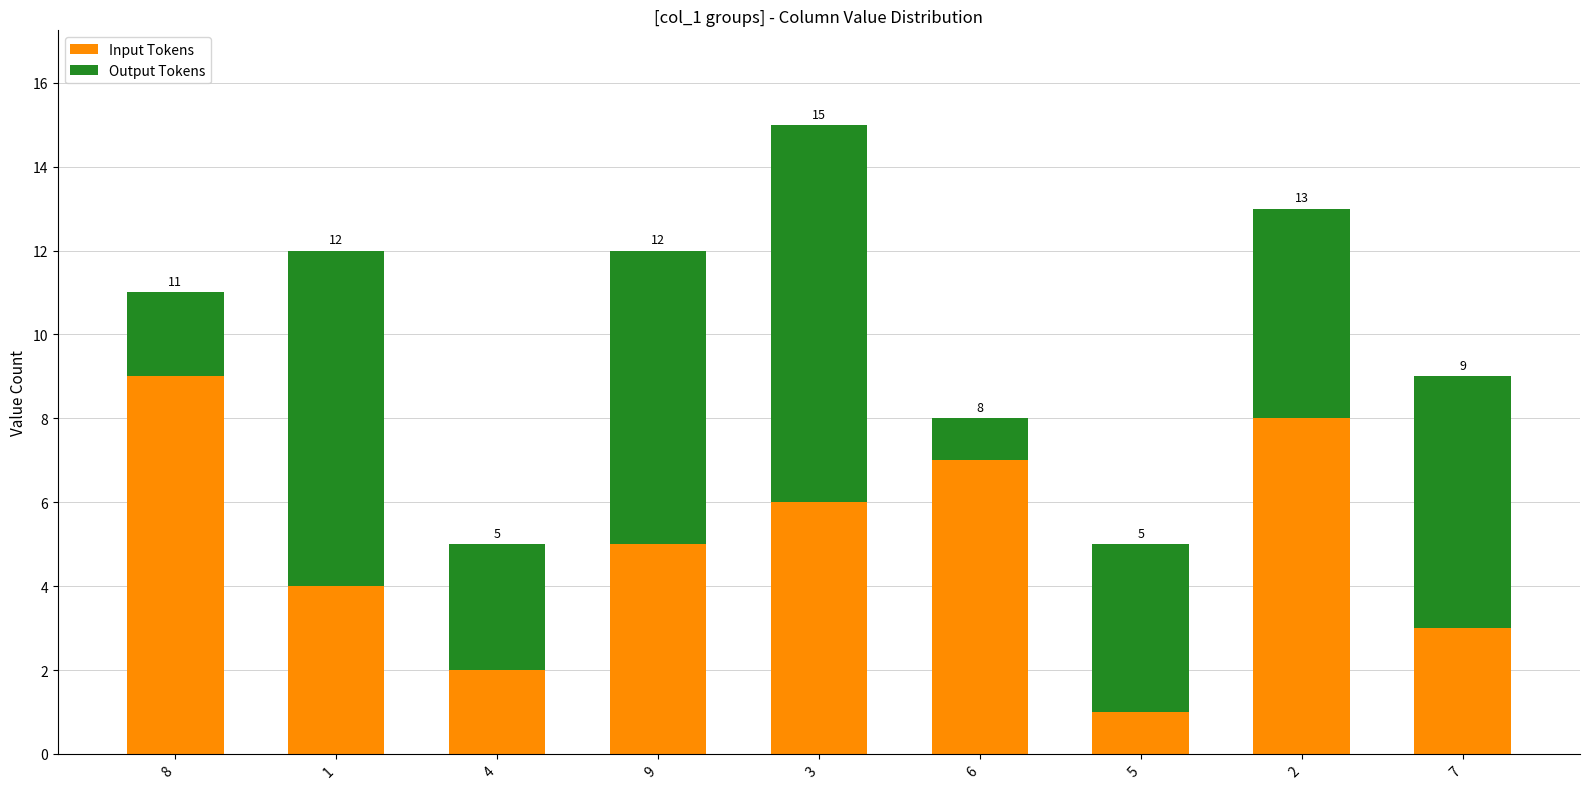

What are all the series names shown in the legend?

Input Tokens, Output Tokens